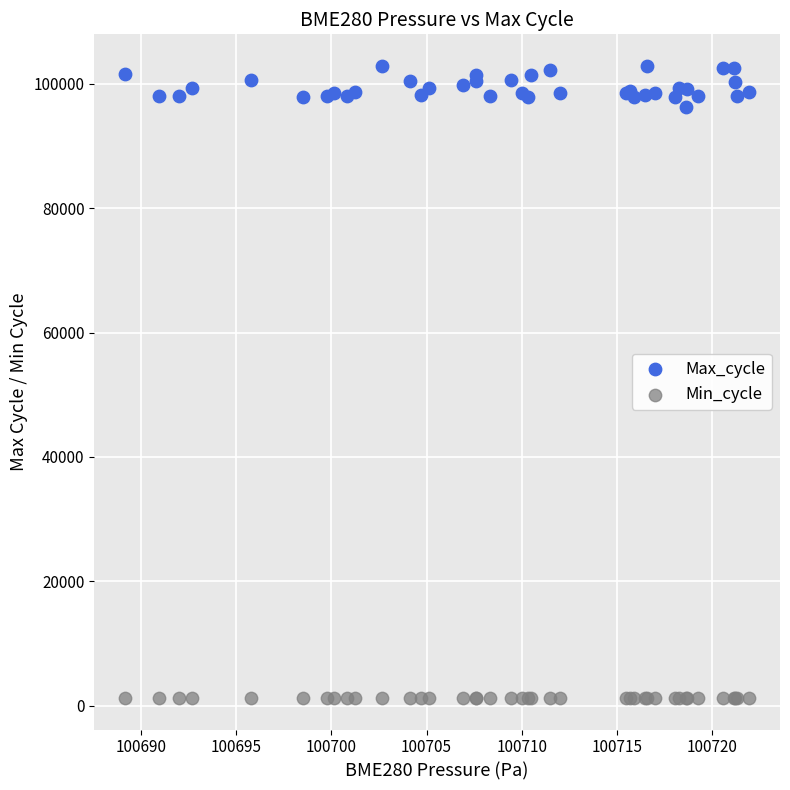

Which series reaches the minimum Y coordinate?

Min_cycle